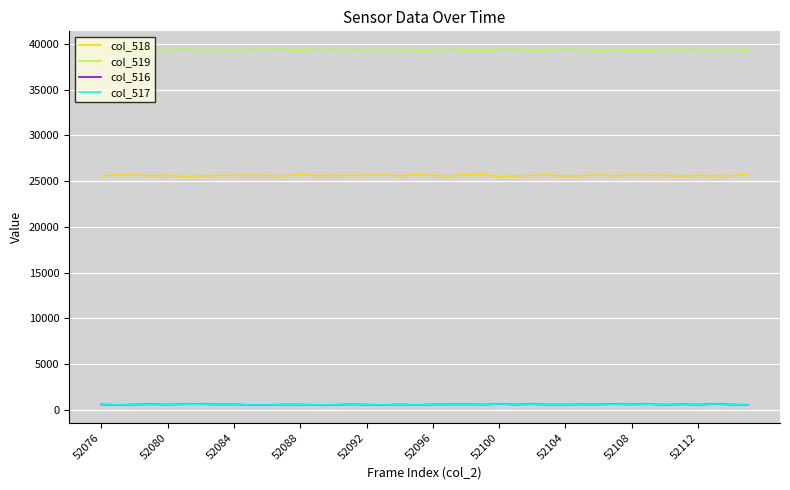

How many values in the col_516 series are below 577?

20